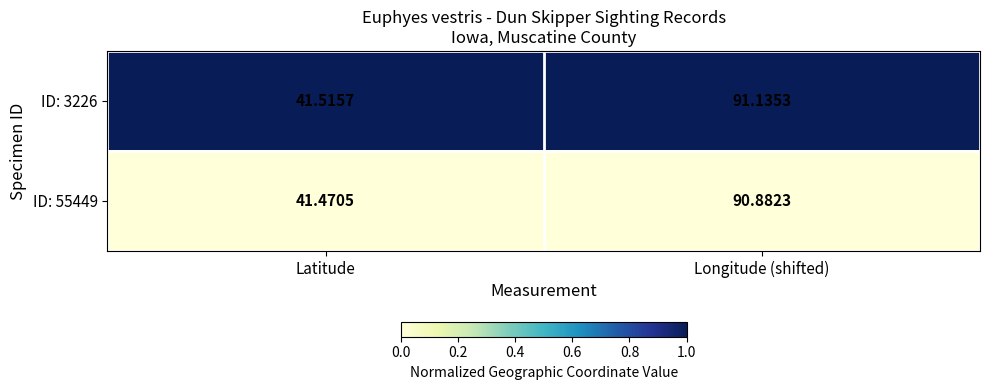

Is the value of ID: 55449 at Latitude greater than the value of ID: 3226 at Latitude?

No